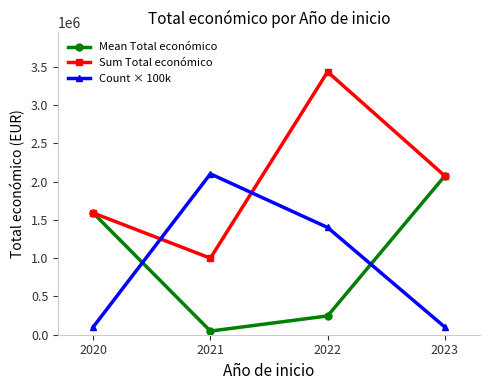

What are all the series names shown in the legend?

Mean Total económico, Sum Total económico, Count × 100k